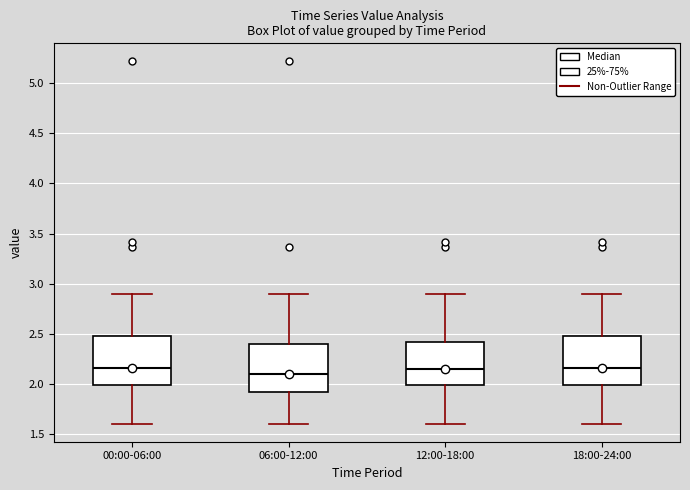

Where is the upper edge of the box for 12:00-18:00 on the y-axis? The values are not printed on the chart, so give them approximately, as read against the axis.

2.40